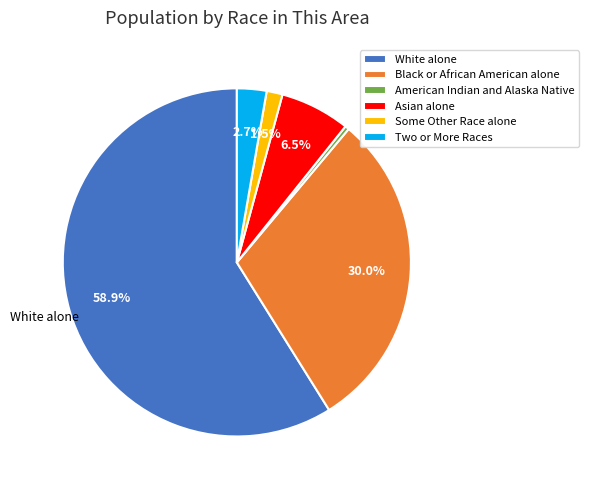

Rank the categories by value from highest to lowest.

White alone, Black or African American alone, Asian alone, Two or More Races, Some Other Race alone, American Indian and Alaska Native